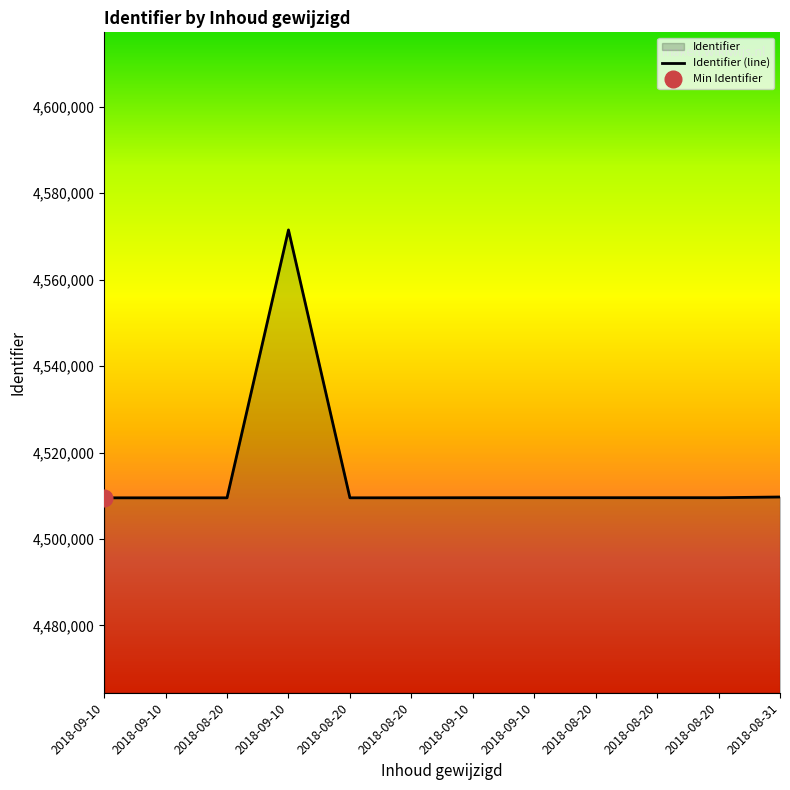

What is the change in value from 2018-09-10 to 2018-09-10?

+1